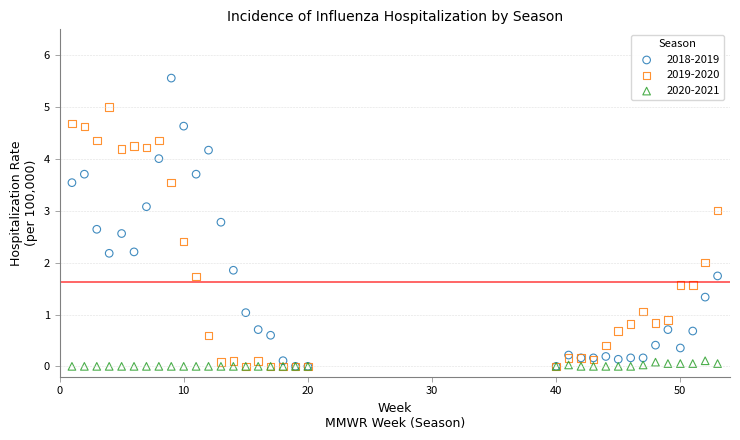

What are all the series names shown in the legend?

2018-2019, 2019-2020, 2020-2021